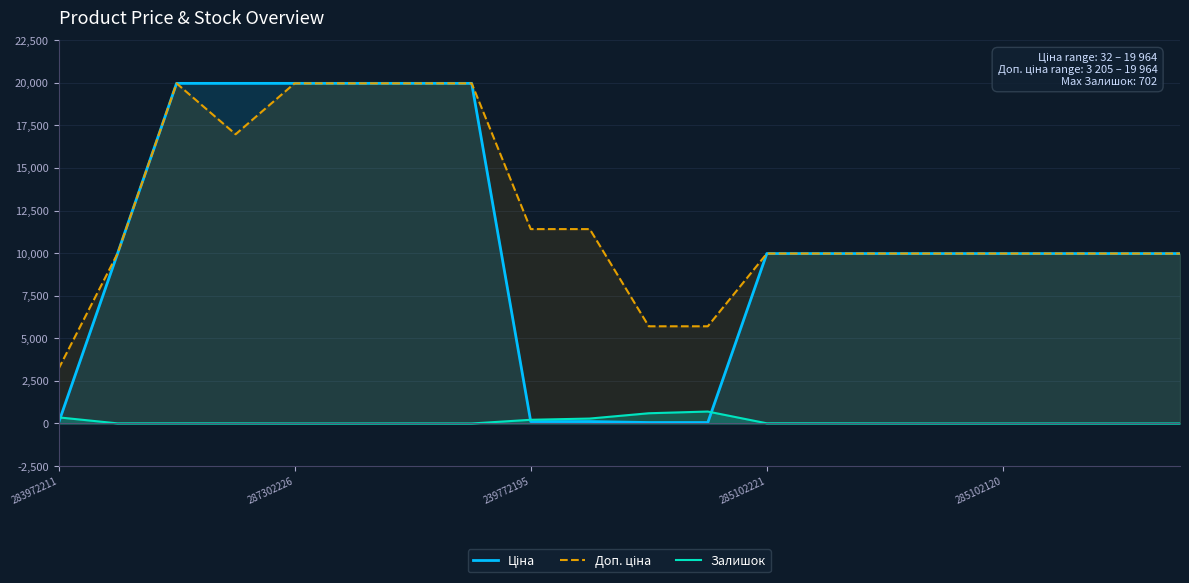

True or false: Доп. ціна and Залишок intersect in this chart.

False